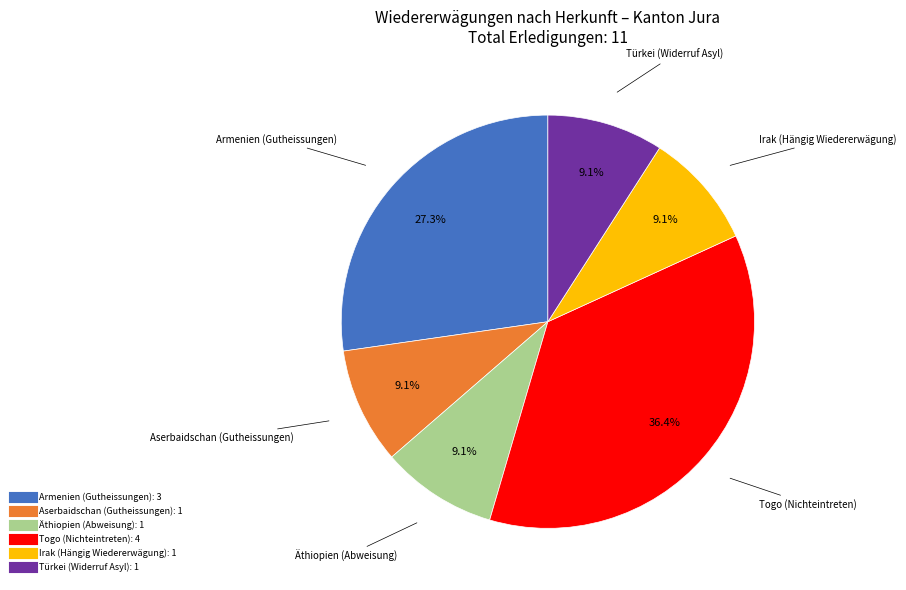

Is there any slice that represents more than half of the pie?

No